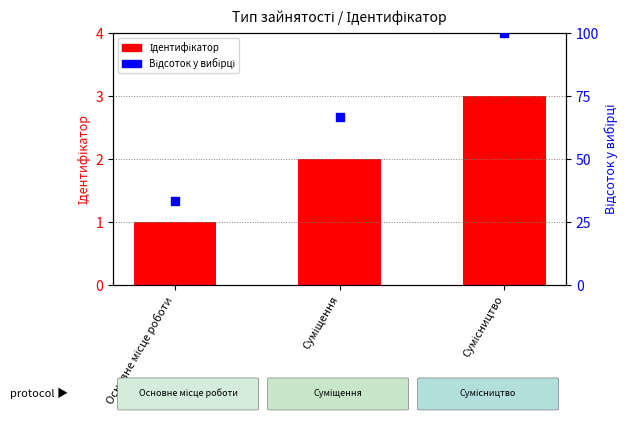

Which series reaches the minimum Y coordinate?

Ідентифікатор